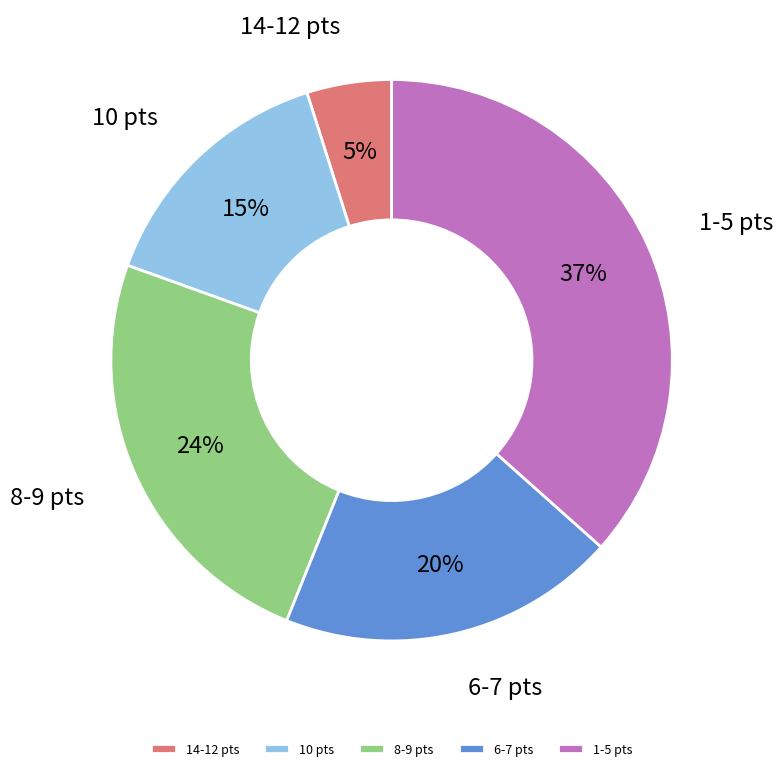

Which category has the smallest portion of the pie?

14-12 pts